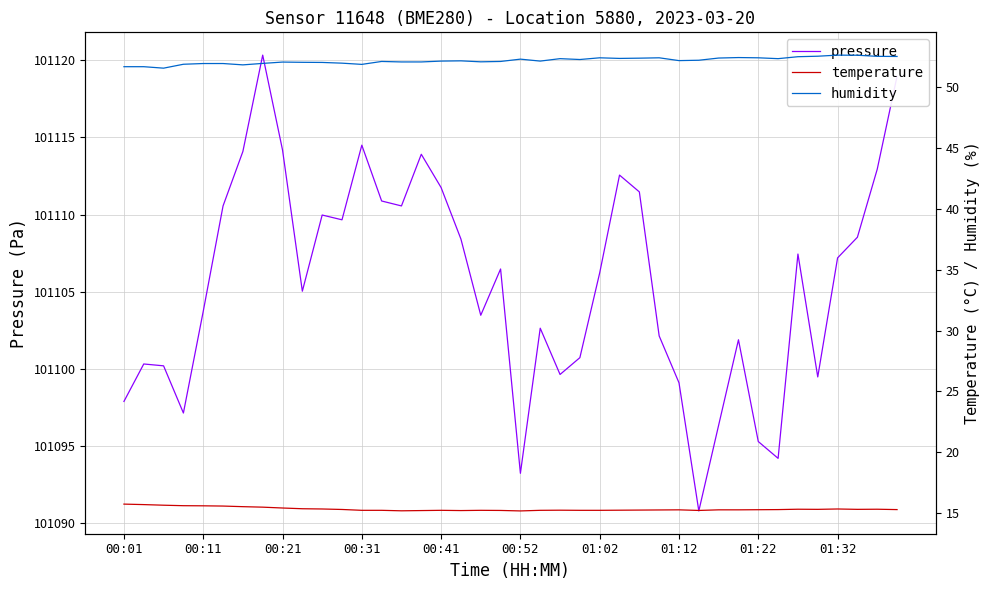

How many data points does each series have?

40